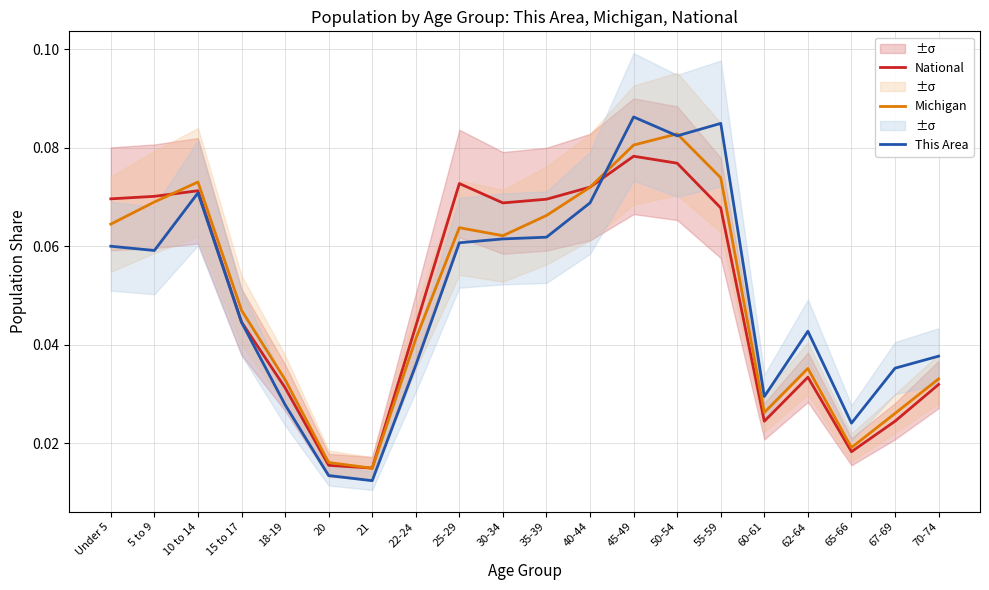

Is this an area chart (filled region under the line)?

No